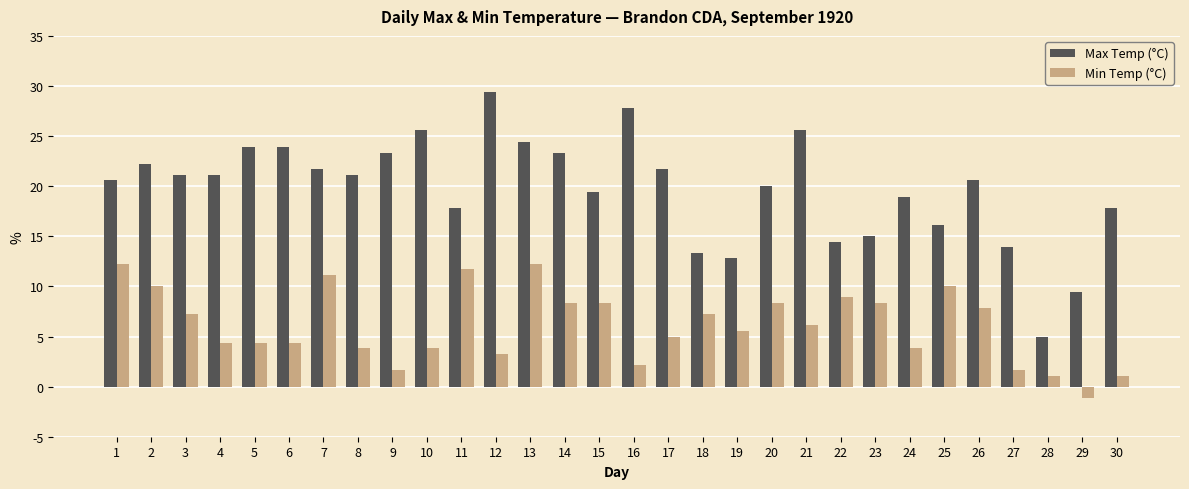

What is the sum of all Max Temp (°C) values?

591.1